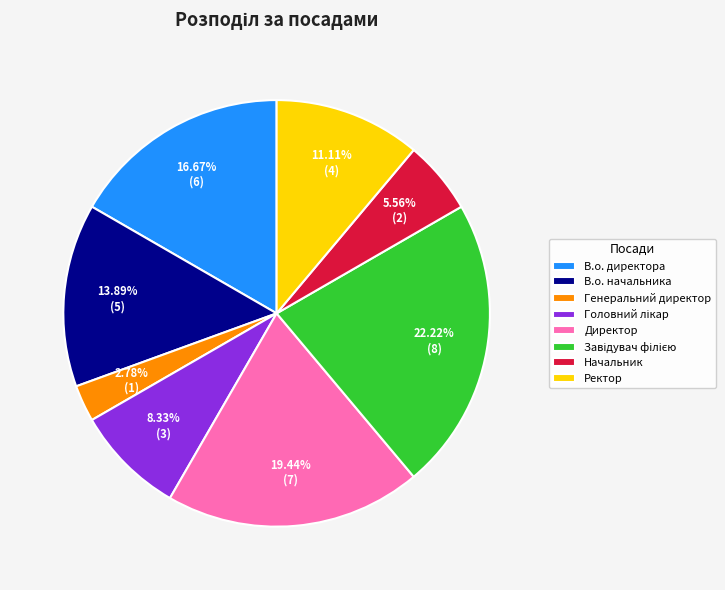

Approximately how many times larger is the value at Начальник compared to Генеральний директор?

2.0